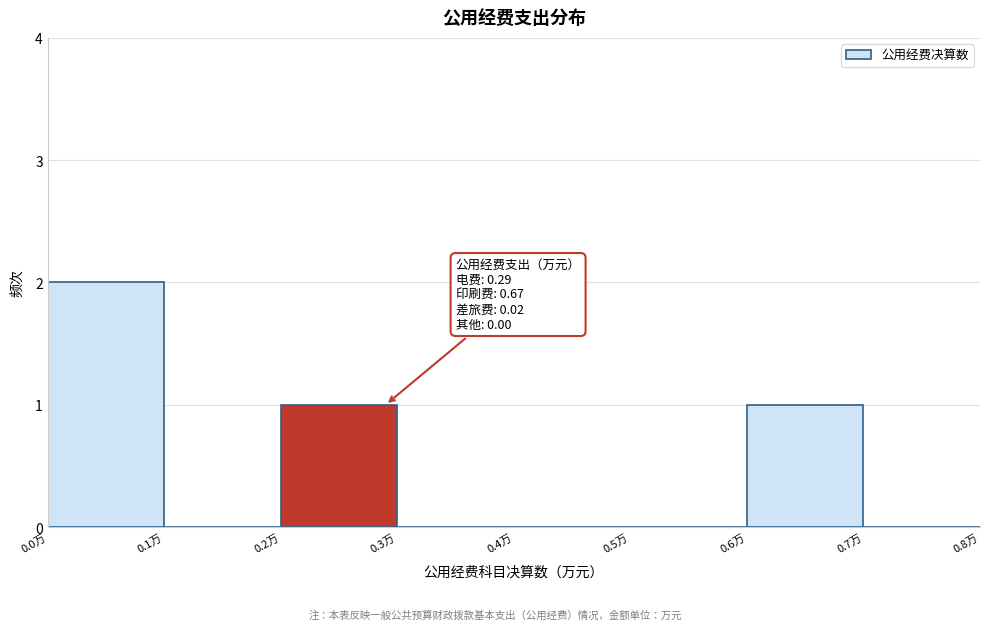

Over which range of the x-axis is the bar tallest?

0.0 to 0.1